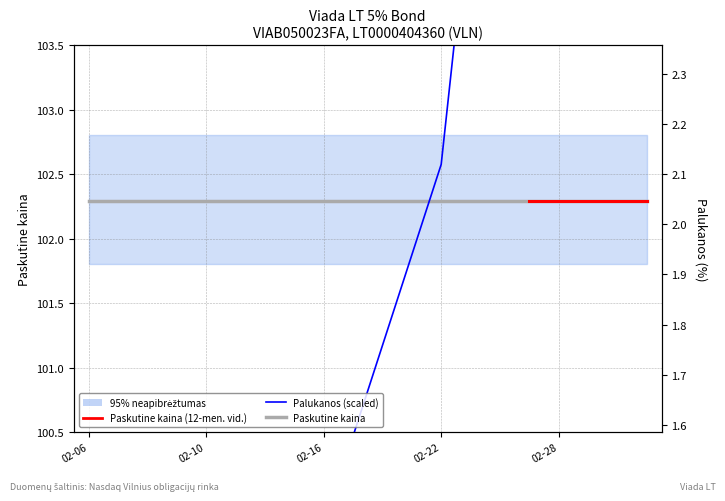

List the labels in order of value, largest first.

2023-03-03, 2023-03-02, 2023-03-01, 2023-02-28, 2023-02-27, 2023-02-24, 2023-02-23, 2023-02-22, 2023-02-21, 2023-02-20, 2023-02-17, 2023-02-16, 2023-02-15, 2023-02-14, 2023-02-13, 2023-02-10, 2023-02-09, 2023-02-08, 2023-02-07, 2023-02-06